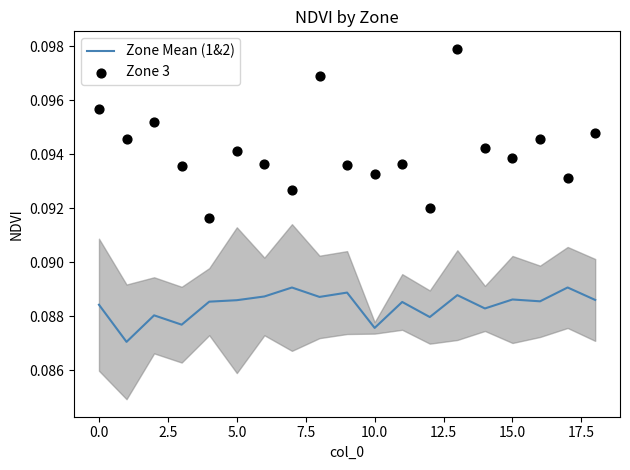

What is the total value across all series at 16?

0.2